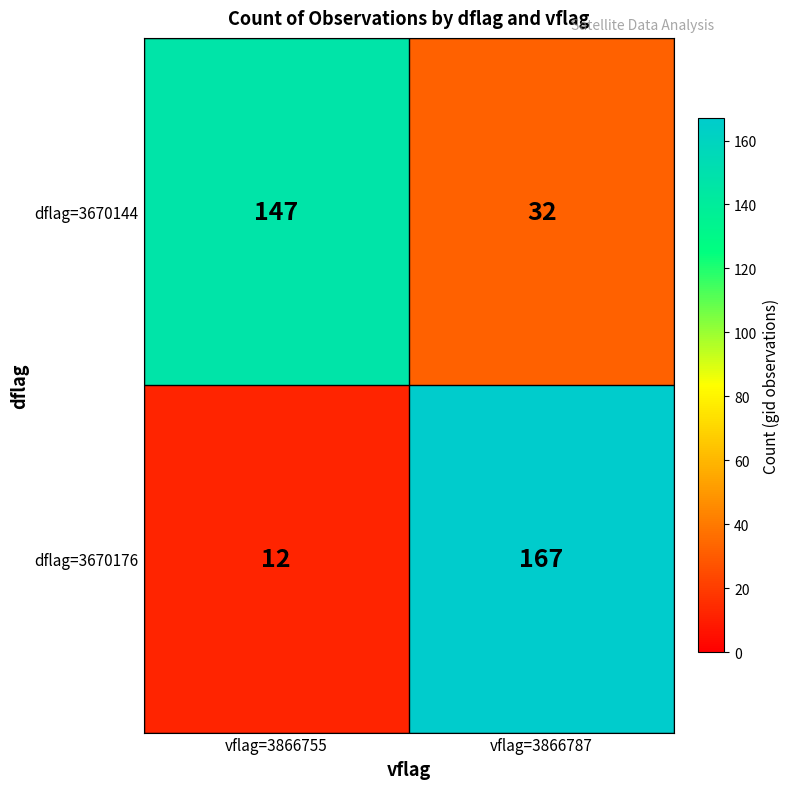

How many series are shown in this chart?

2